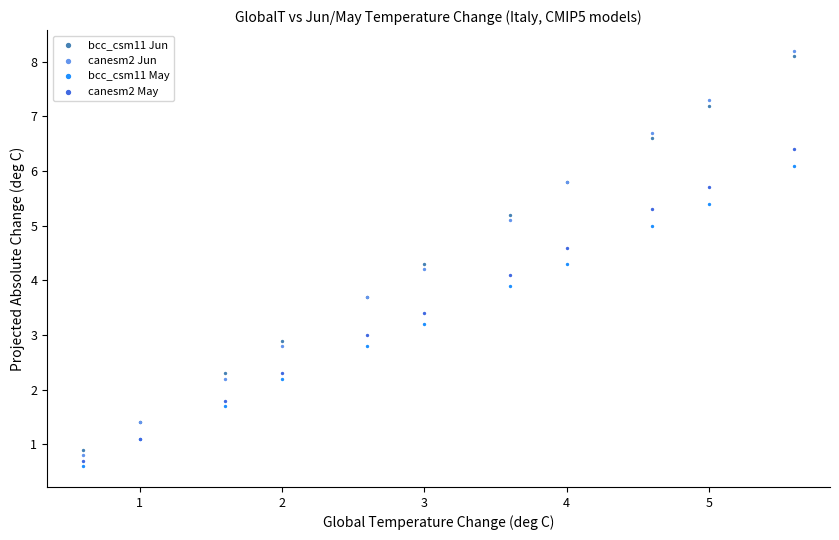

Which series has the widest spread of Y values?

canesm2 Jun